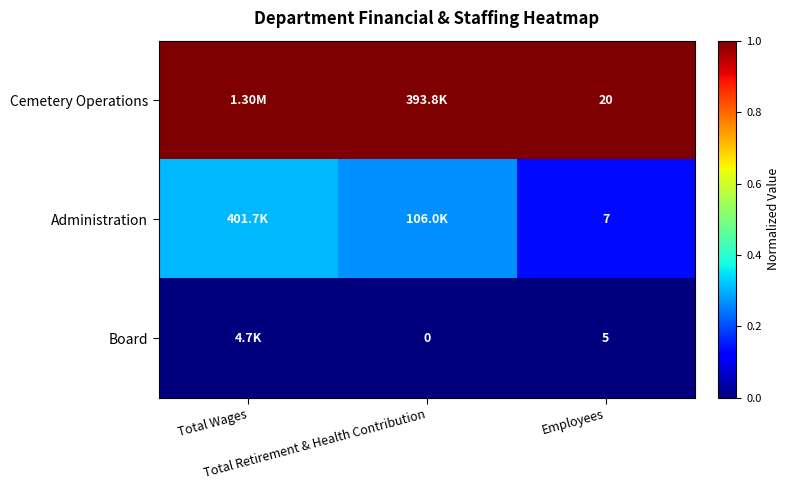

Is the value of Board at Employees greater than the value of Cemetery Operations at Total Wages?

No